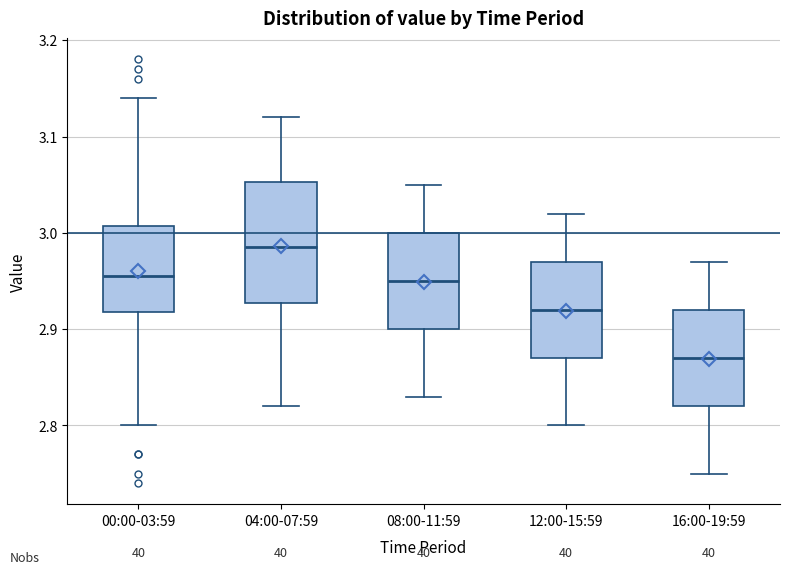

Where does the median line of the box for 16:00-19:59 sit on the y-axis? The values are not printed on the chart, so give them approximately, as read against the axis.

2.87